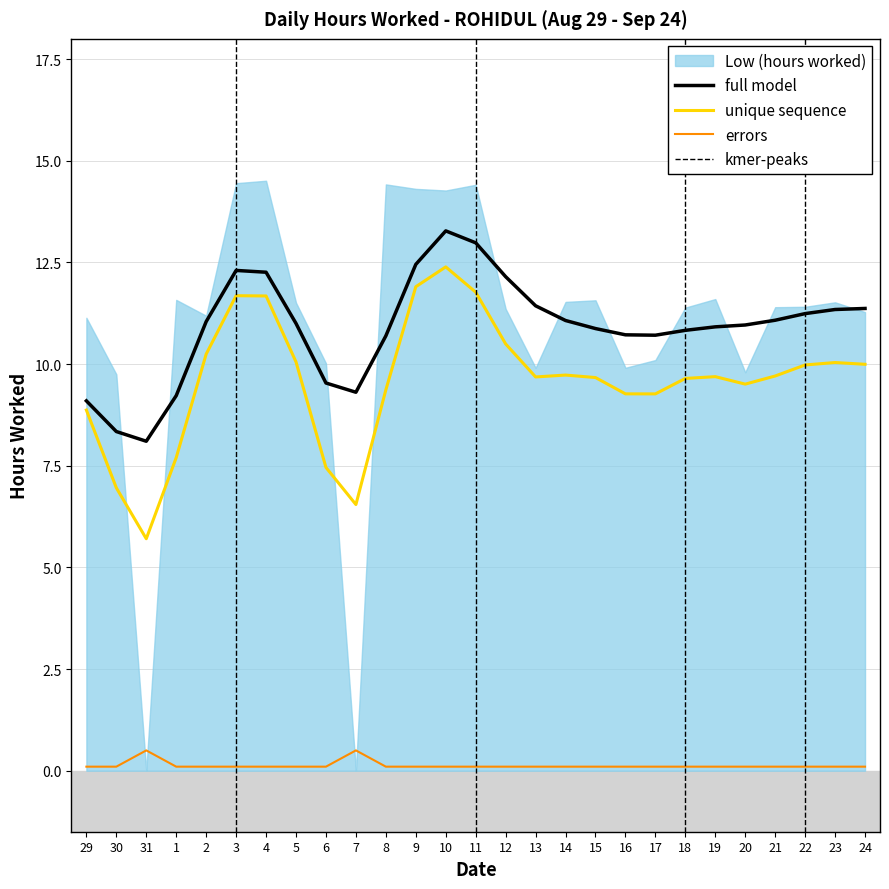

What is the sum of the values at 16 and 3?

24.4